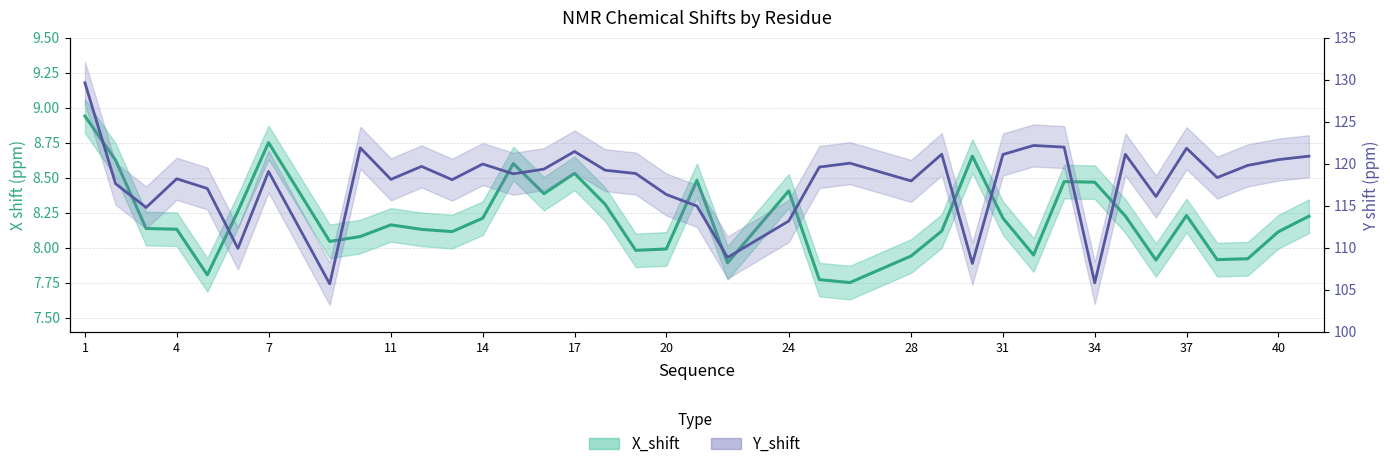

Which series has the largest total across all categories?

Y_shift